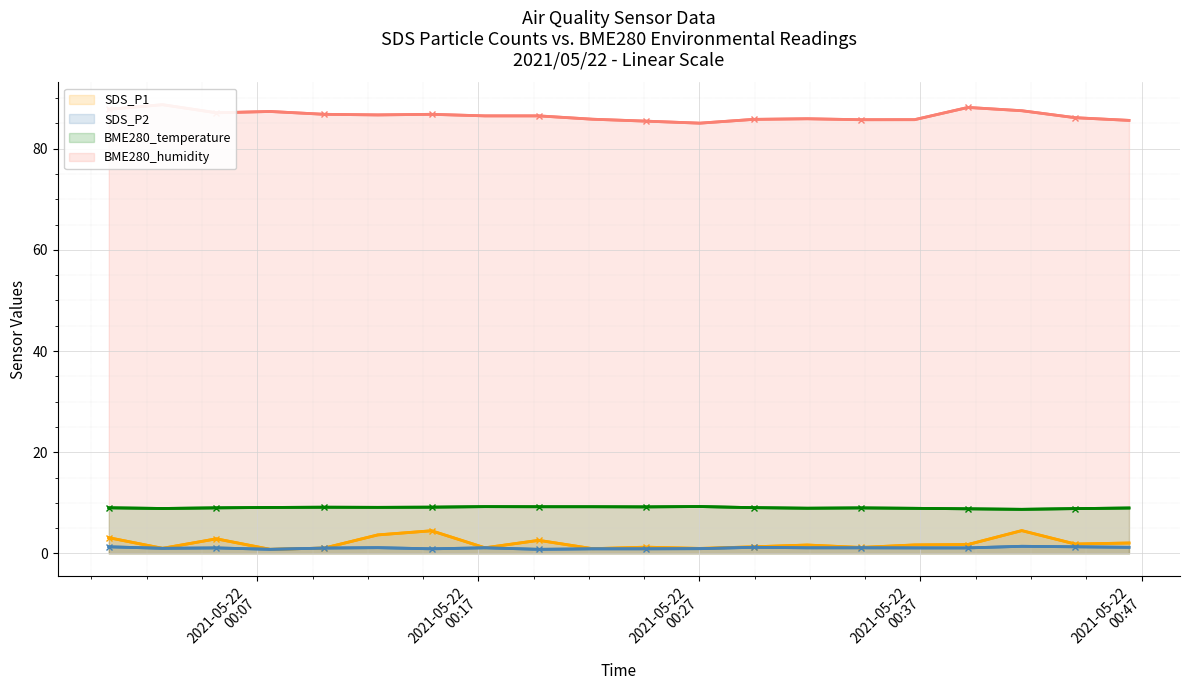

What is the highest value of the BME280_humidity series?

88.7